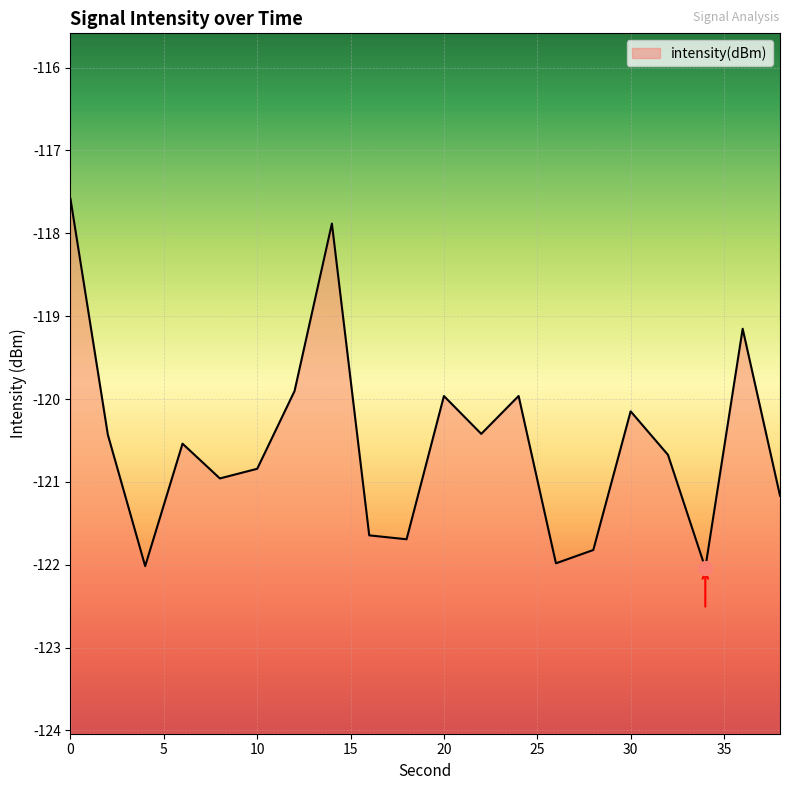

List the labels in order of value, smallest first.

34, 4, 26, 28, 18, 16, 38, 8, 10, 32, 6, 2, 22, 30, 20, 24, 12, 36, 14, 0